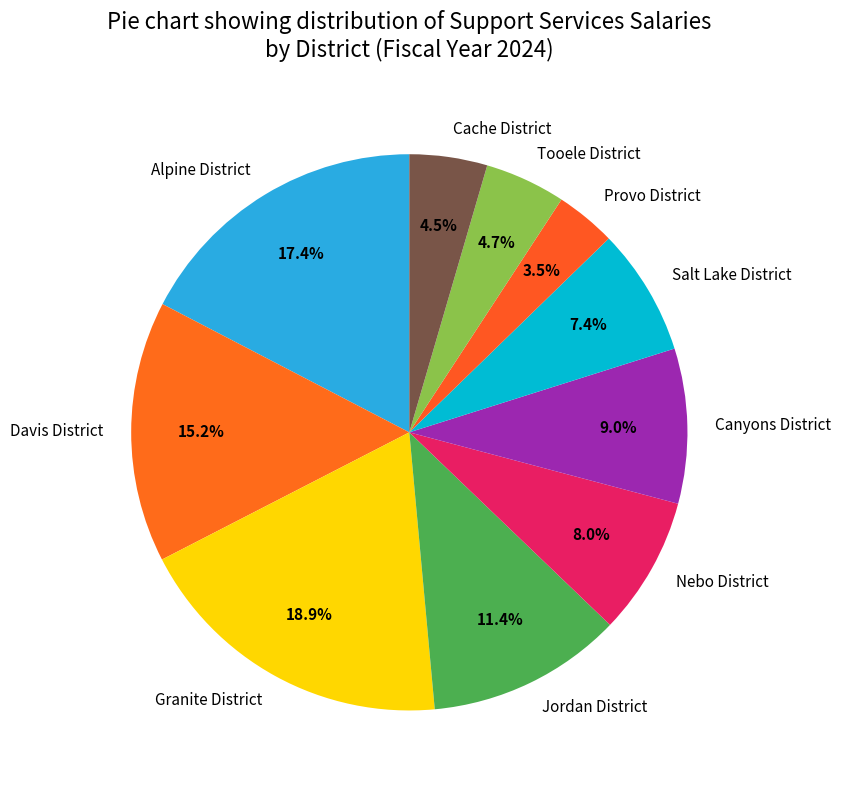

To the nearest percent, what is the difference between the largest and smallest slice percentages?

15%